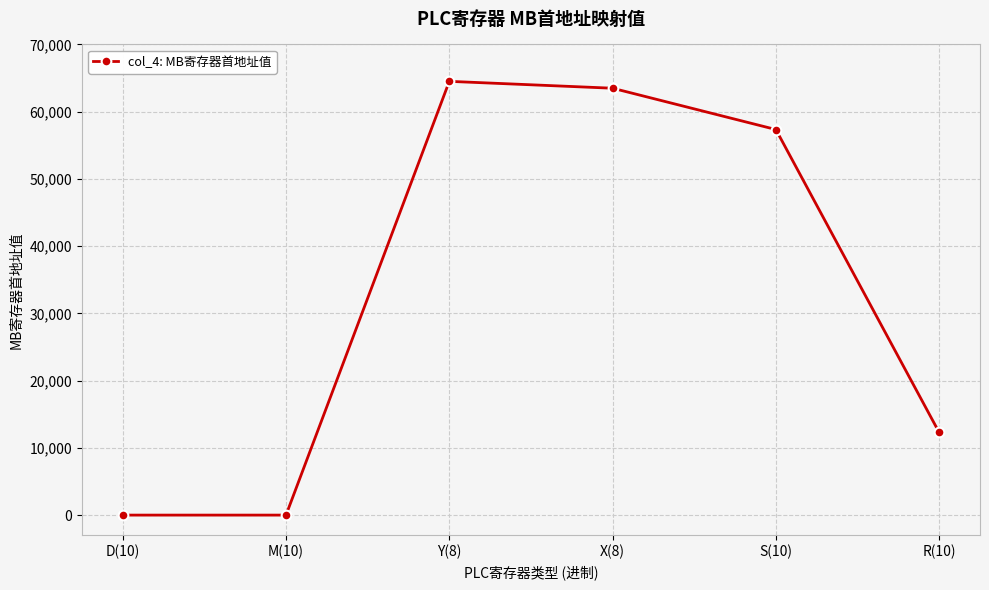

What is the greatest value displayed?

64512